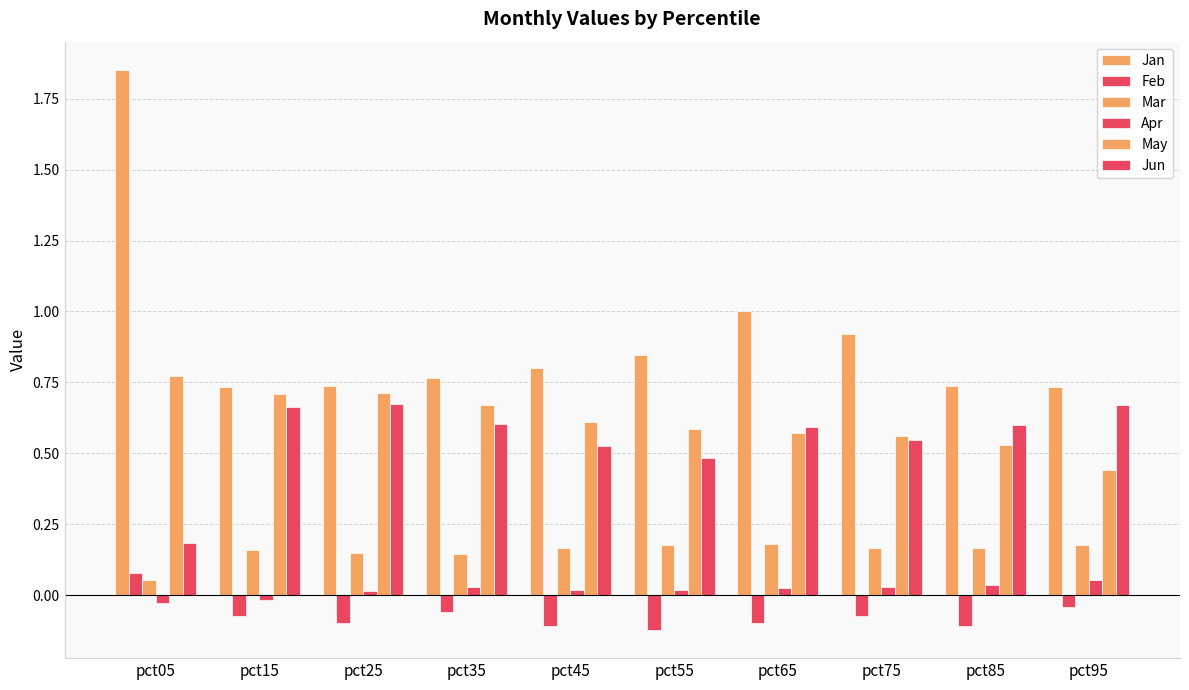

How many Apr values are between 0 and 1?

8